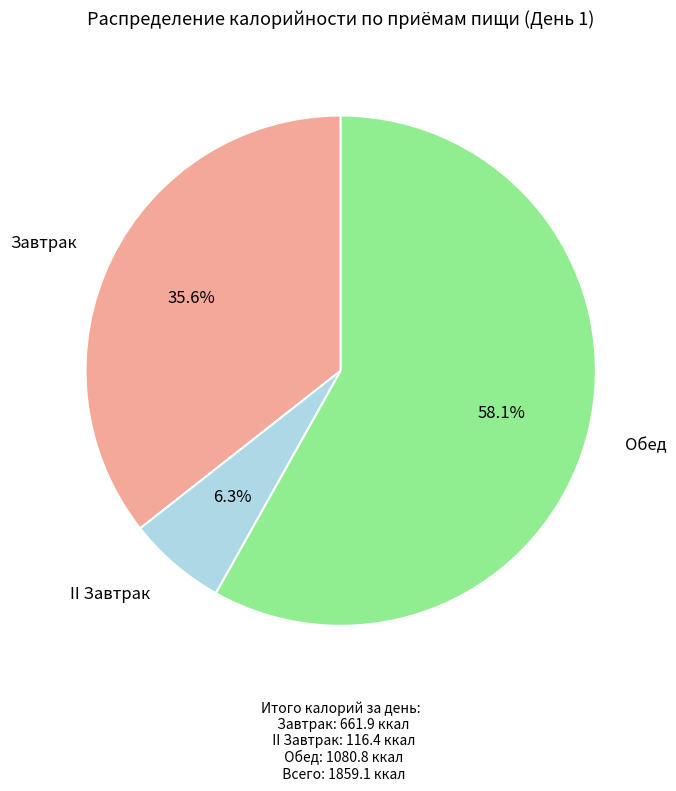

To the nearest percent, what is the difference between the Завтрак and II Завтрак slice percentages?

29%